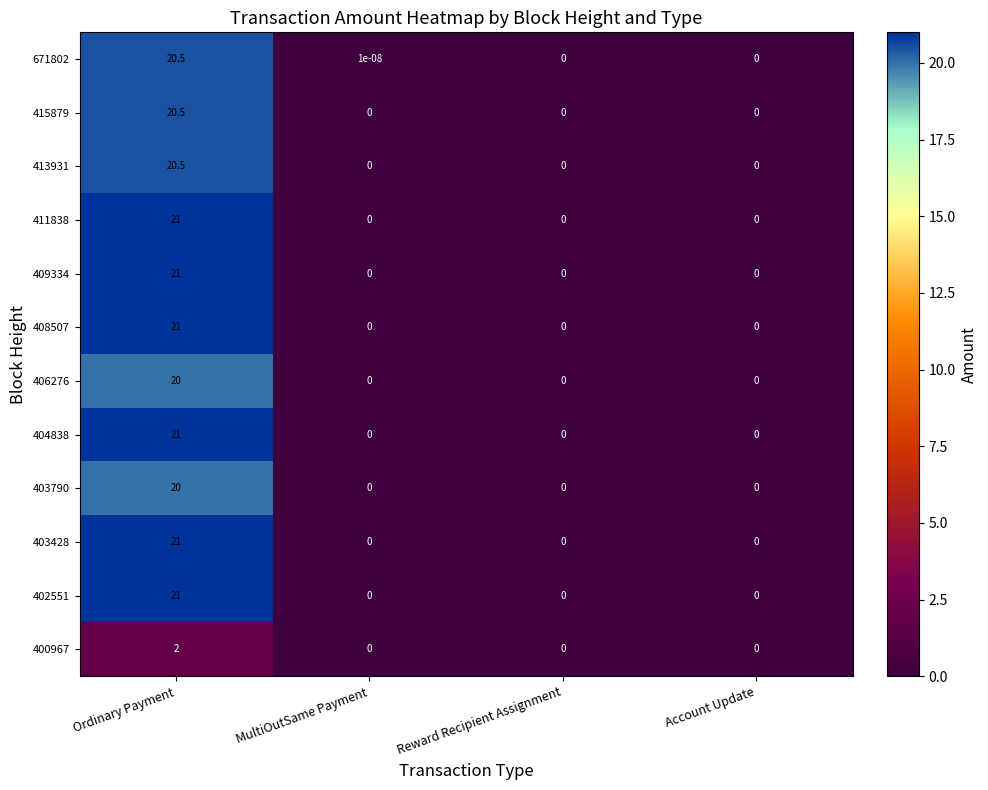

What is the difference between the maximum and minimum values in the 402551 series?

21.0